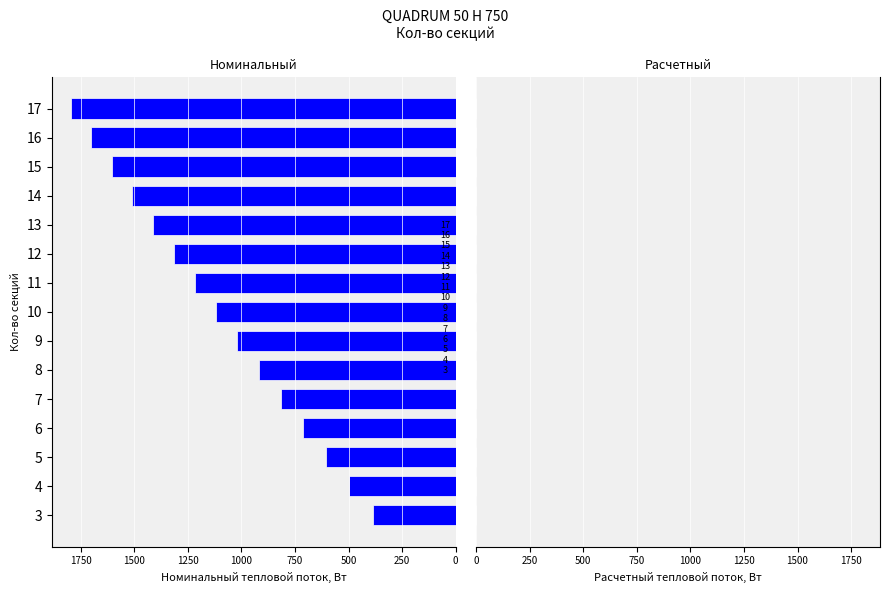

What is the sum of all values?

16630.7